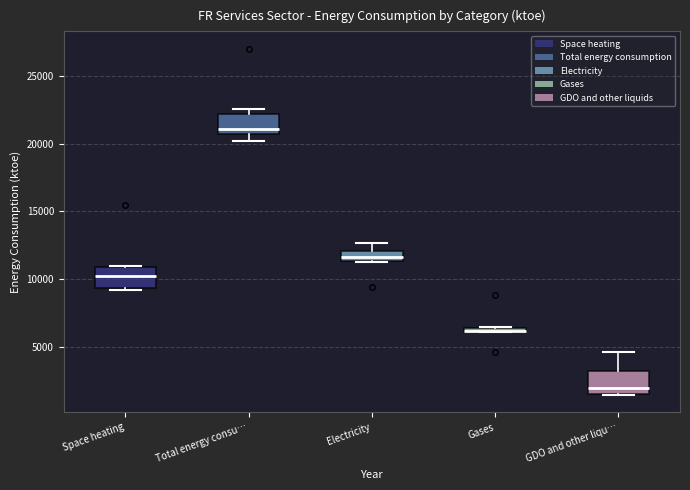

Where is the upper edge of the box for Gases on the y-axis? The values are not printed on the chart, so give them approximately, as read against the axis.

6500